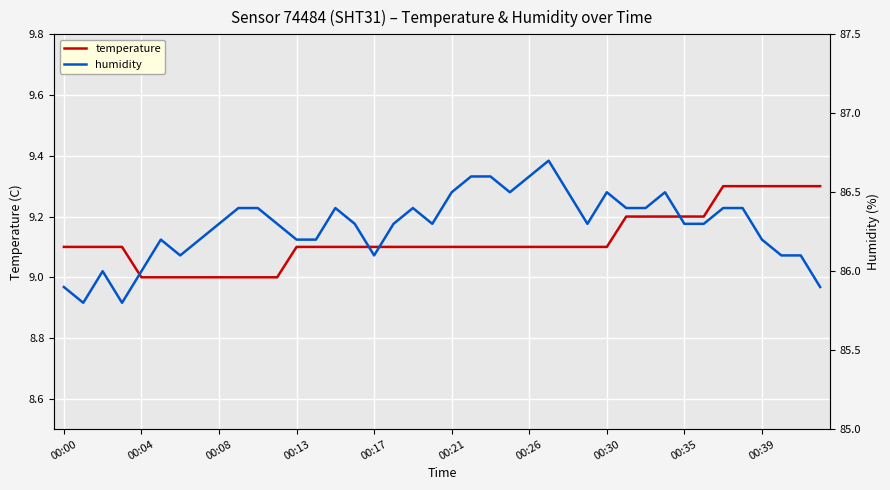

True or false: humidity has a value of 31.3 at 19.

False